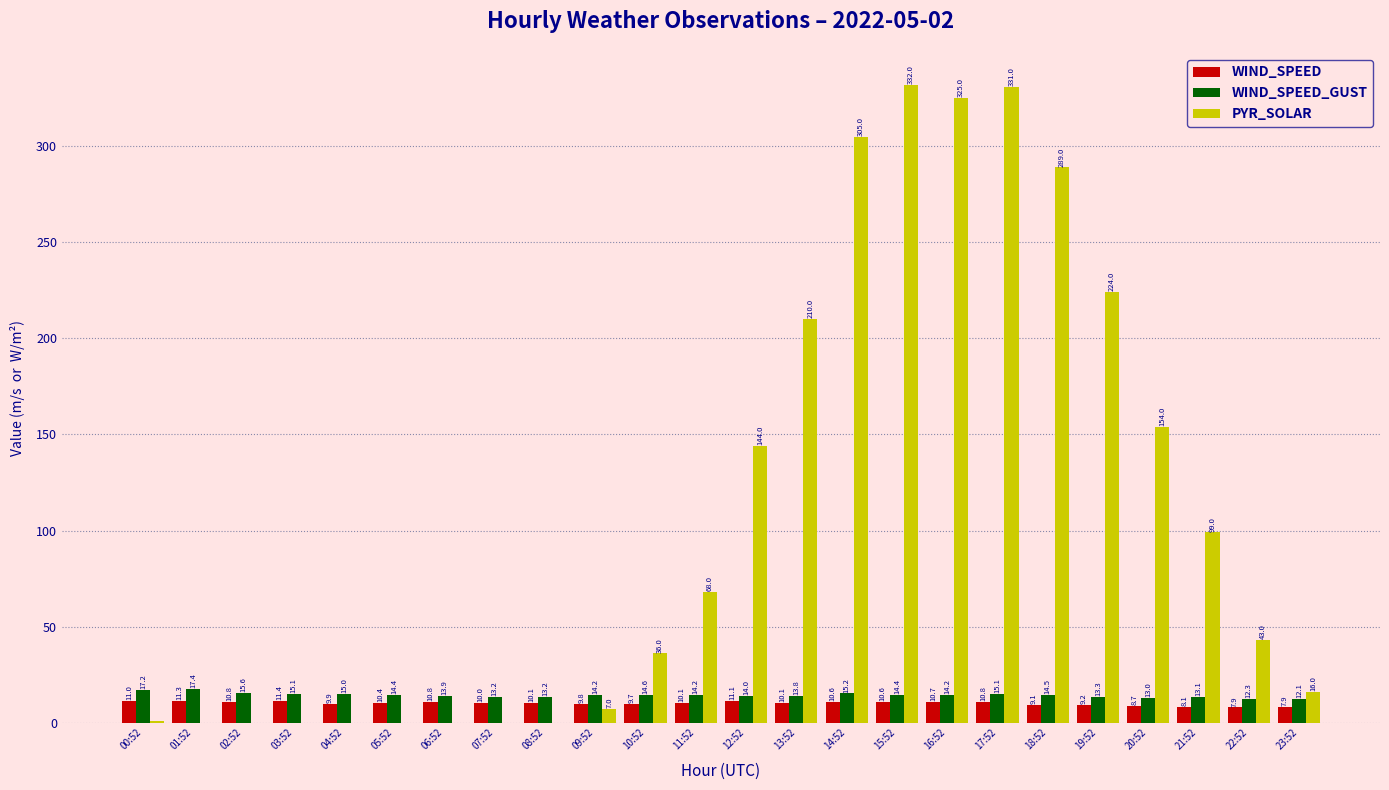

Between 10:52 and 21:52, which series saw the biggest shift?

PYR_SOLAR